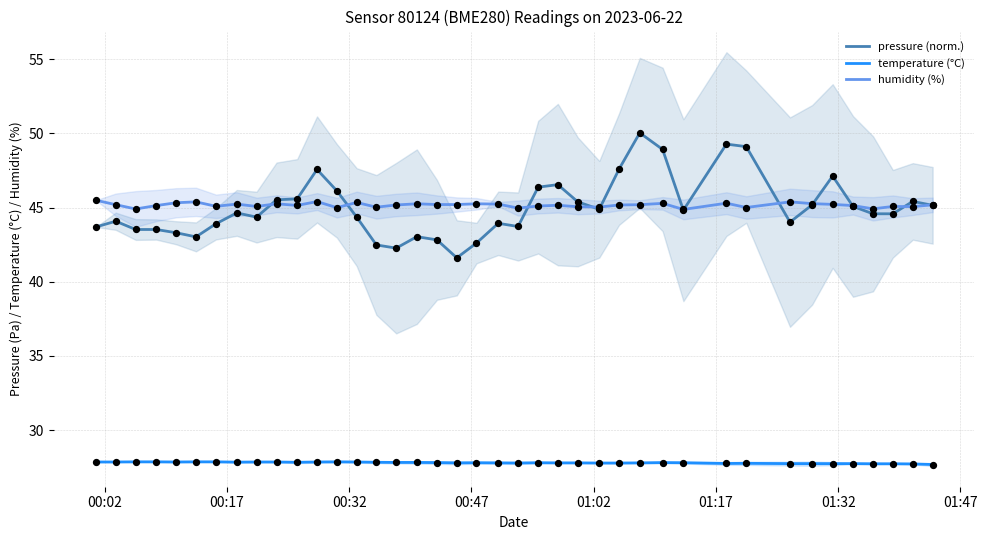

Which series contains the highest Y value?

pressure (norm.)